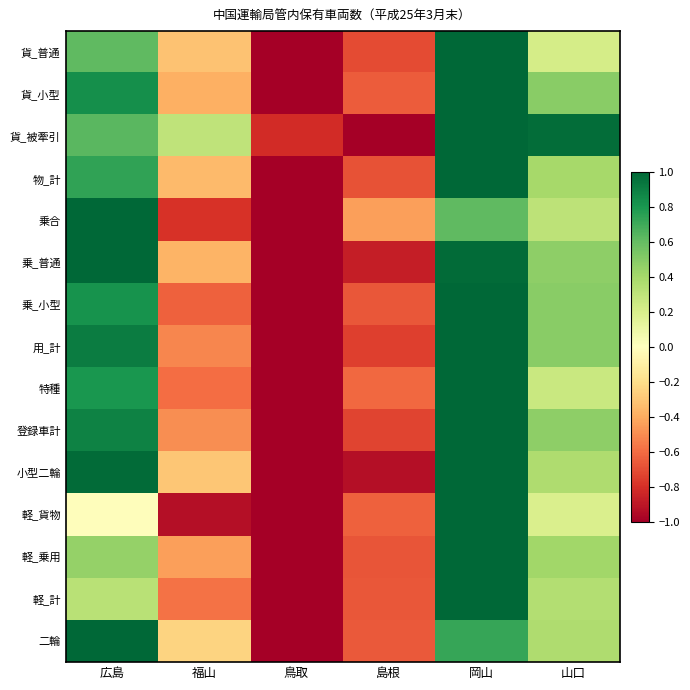

How many categories are shown in the chart?

6